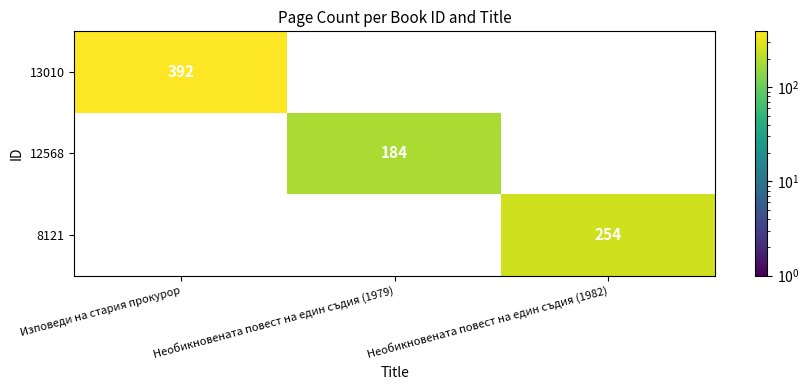

How many positive values does the 13010 series have?

1